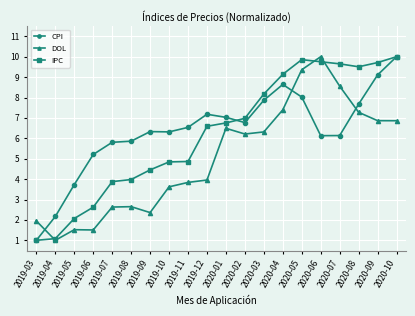

How many data points in IPC are above 6?

11